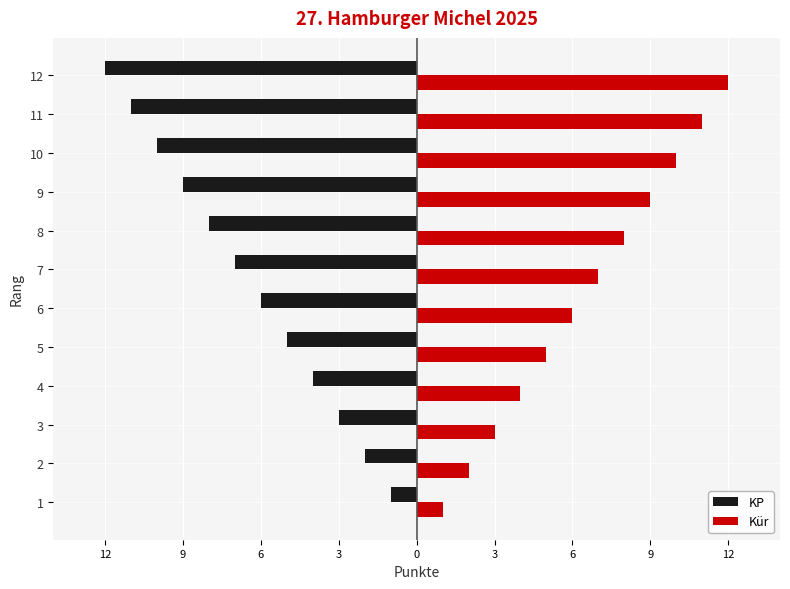

Rank the series by their maximum value, from lowest to highest.

KP, Kür